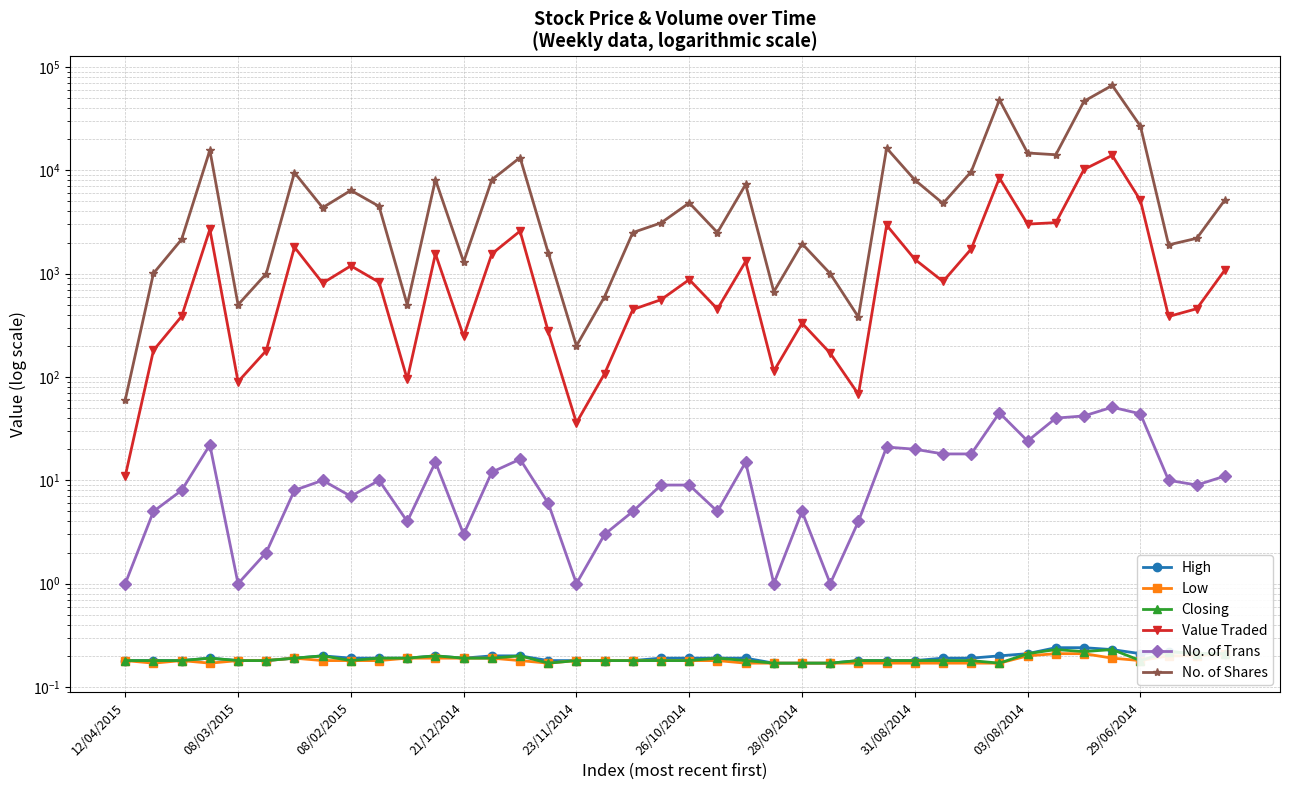

Does the chart display data point markers on the line(s)?

Yes